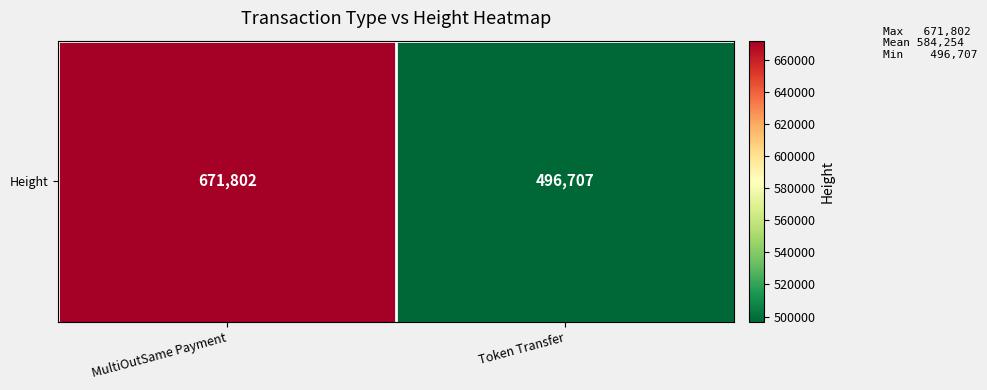

What is the sum of all values?

1168509